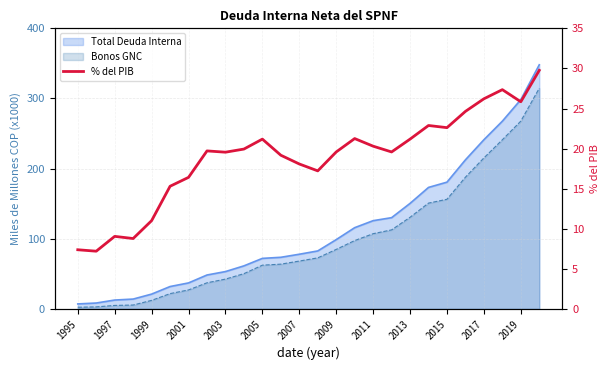

The chart shows a value of 21.2 at 2013. True or false?

True